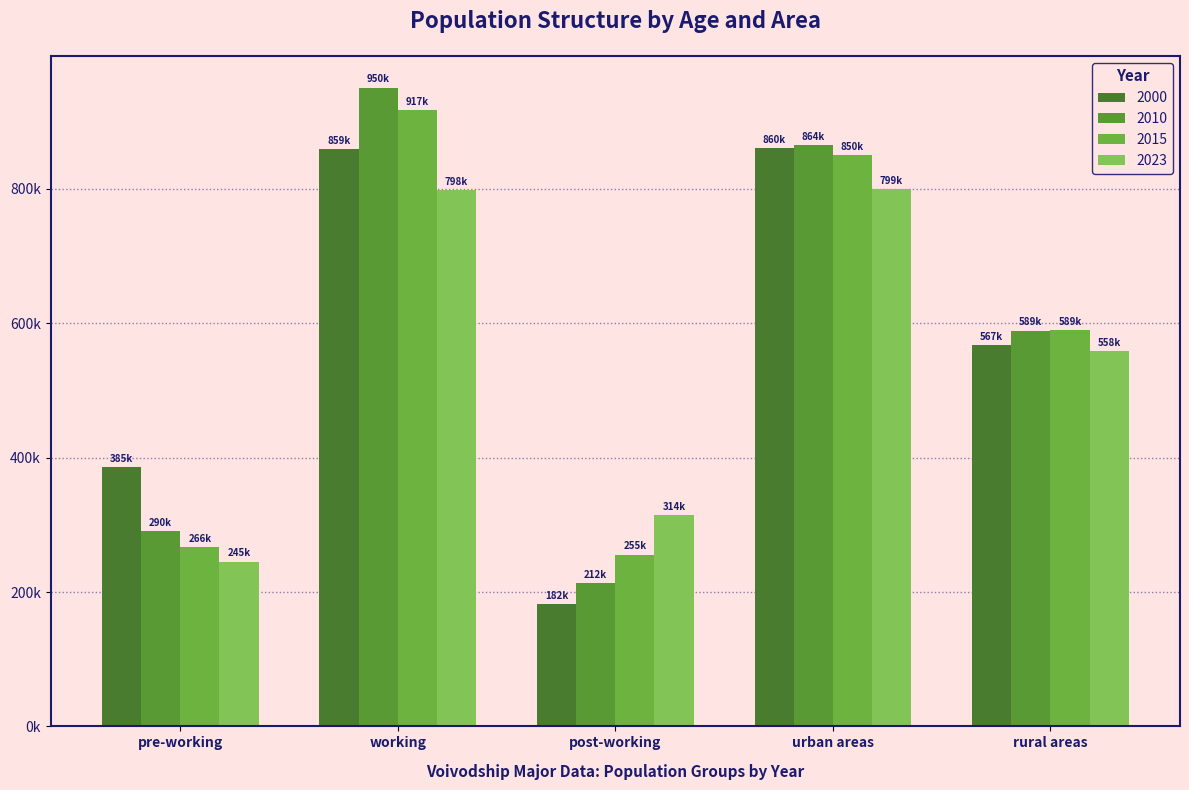

At which category is the sum across all series the highest?

working